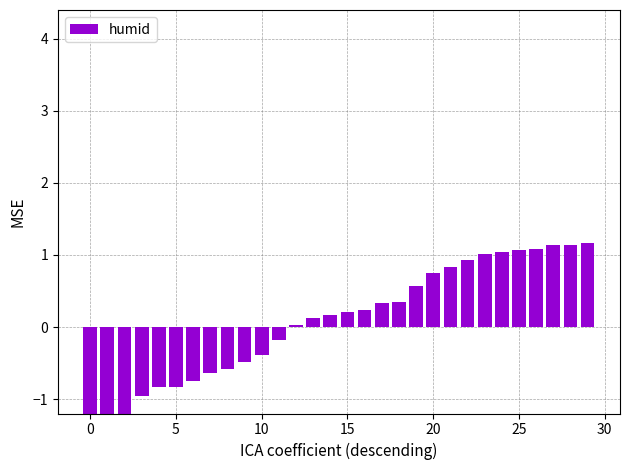

How many values are below zero?

12